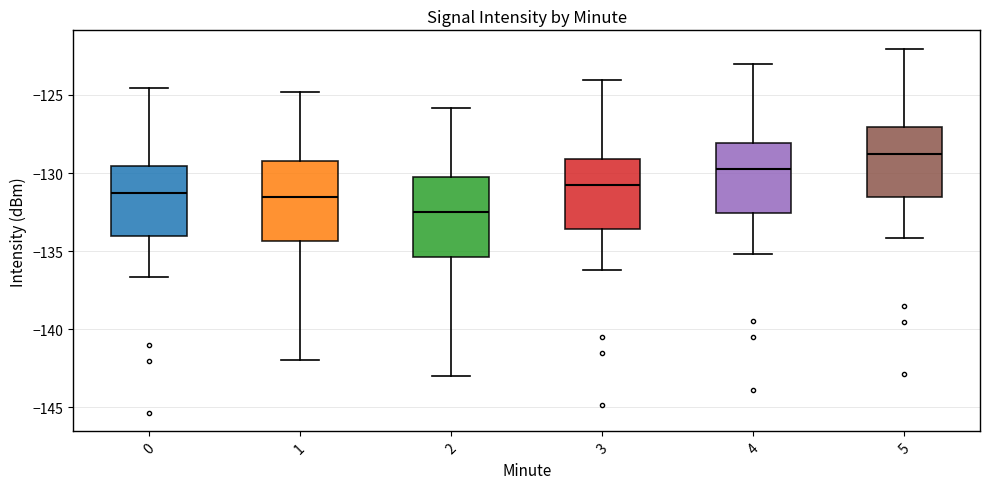

Which box has the lowest median line?

2